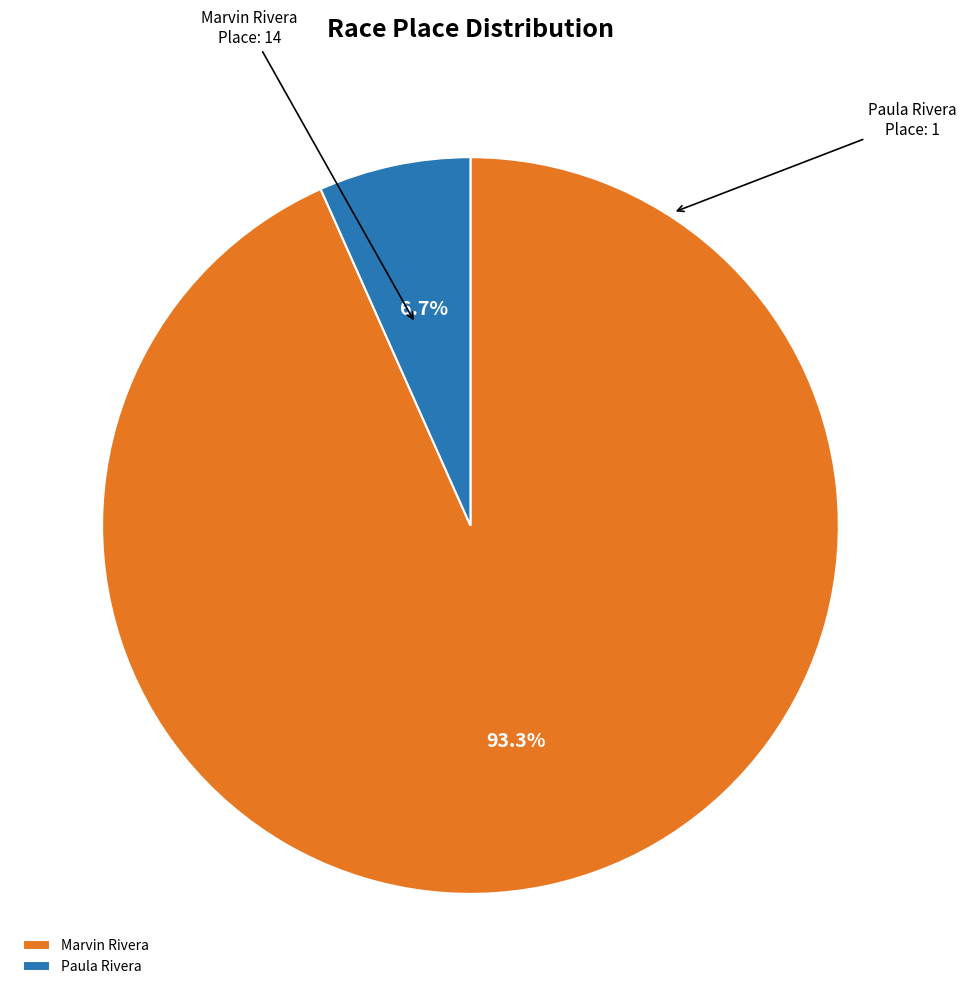

How many segments does this pie chart have?

2